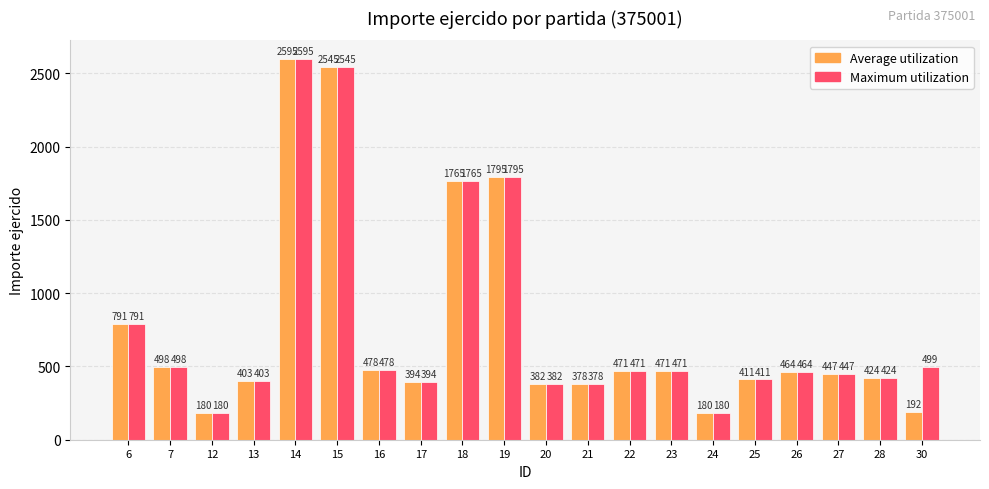

What is the minimum value shown in the chart?

180